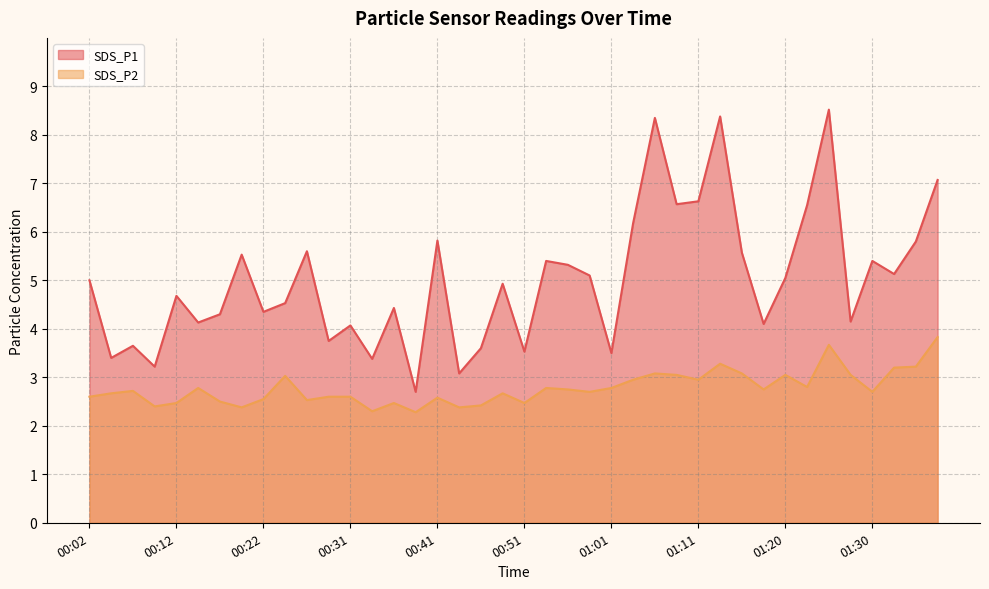

The SDS_P1 series shows 7.1 at 01:38. True or false?

True